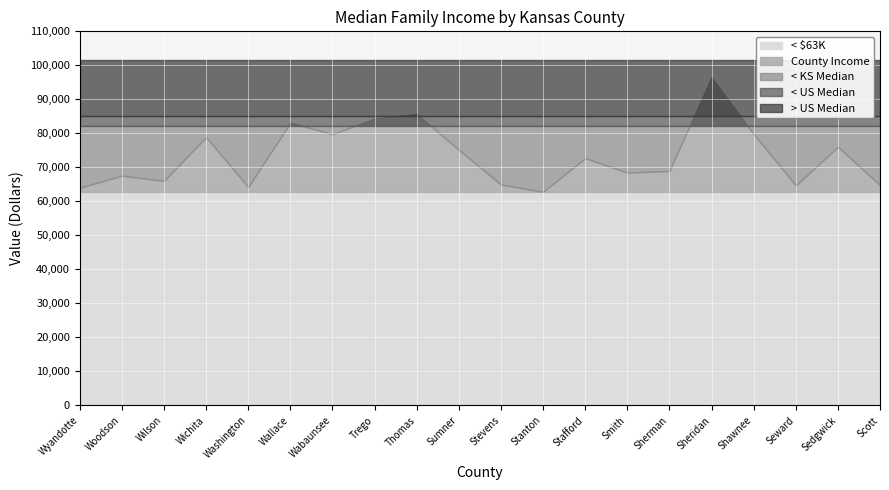

What is the value of the 8th point from the left?

84336